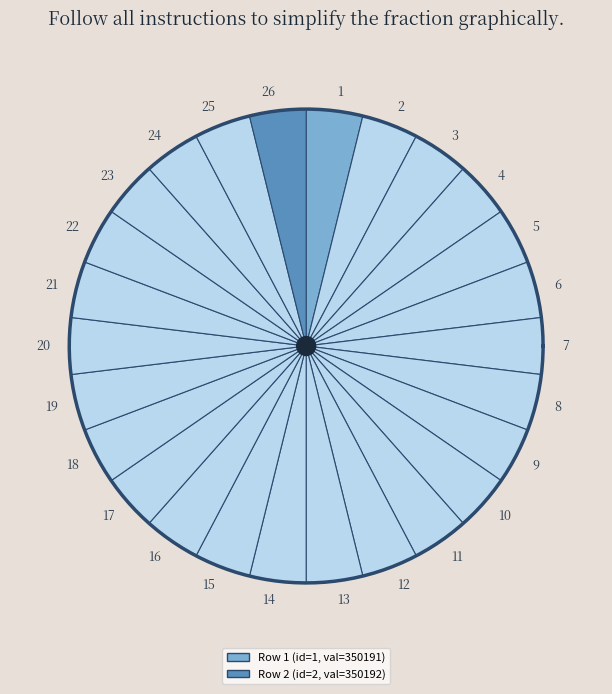

How many slices are in this pie chart?

2